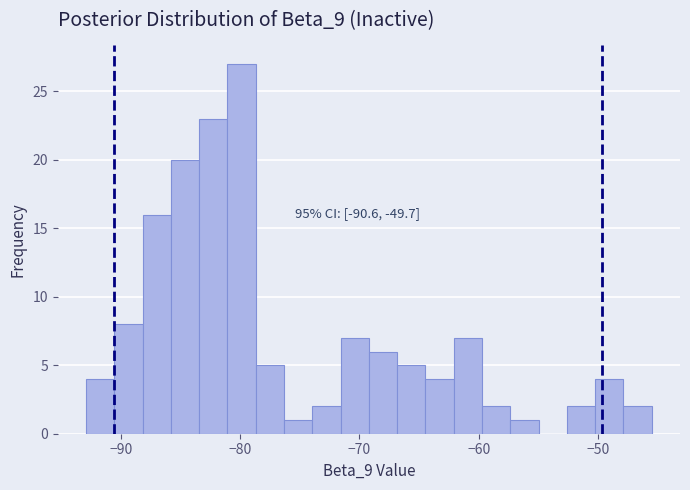

Around what value on the x-axis is the tallest bar? Give the approximate position of its centre, as read against the axis.

-80